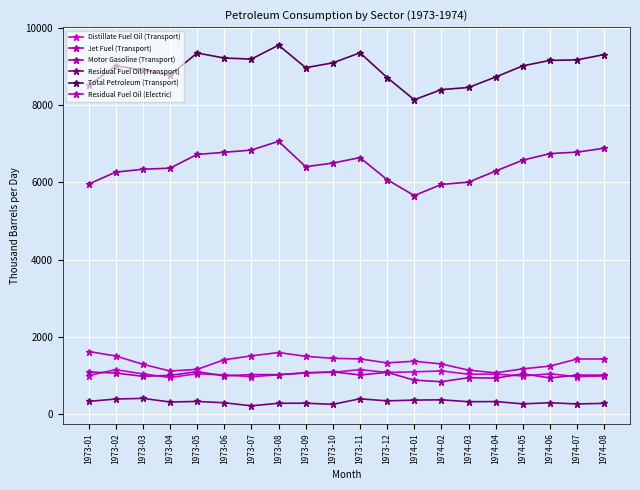

At which label does Distillate Fuel Oil (Transport) reach its peak?

1973-11